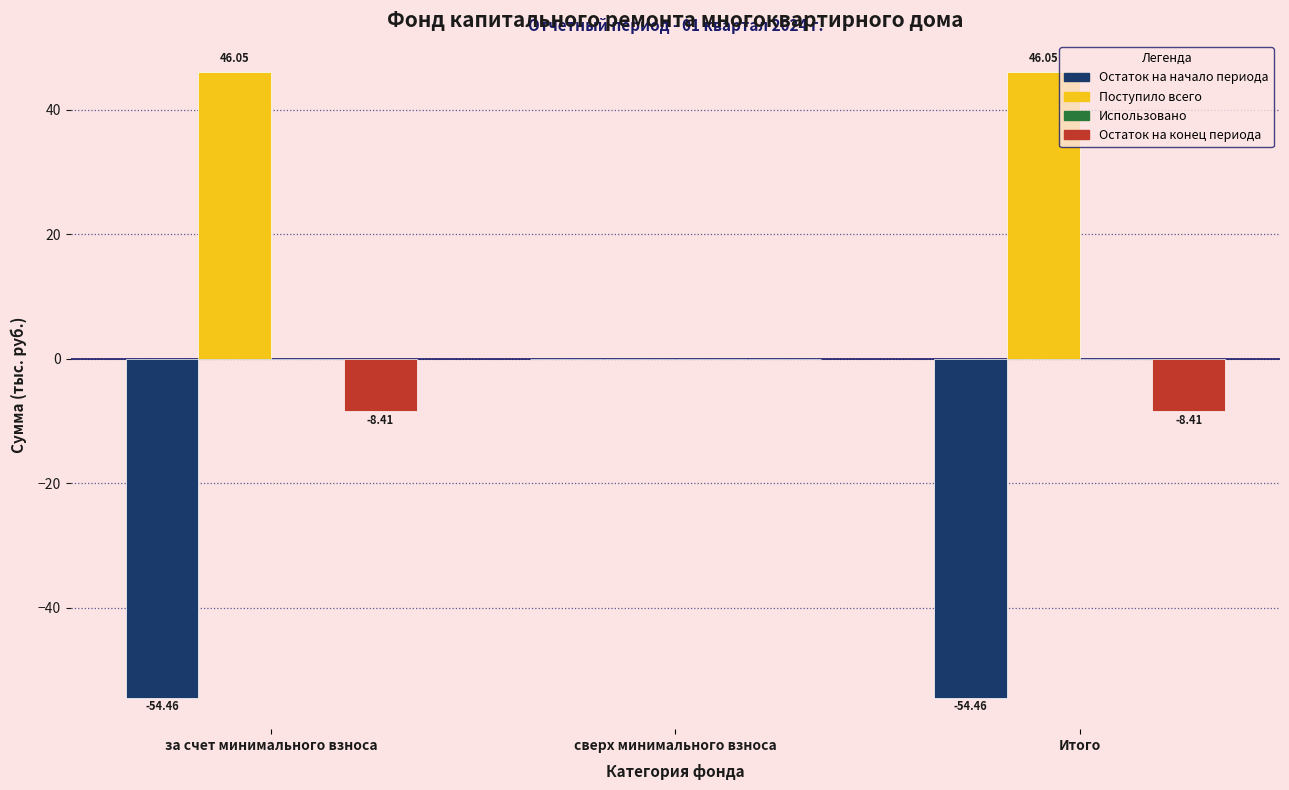

What is the sum of all Остаток на конец периода values?

-16.8